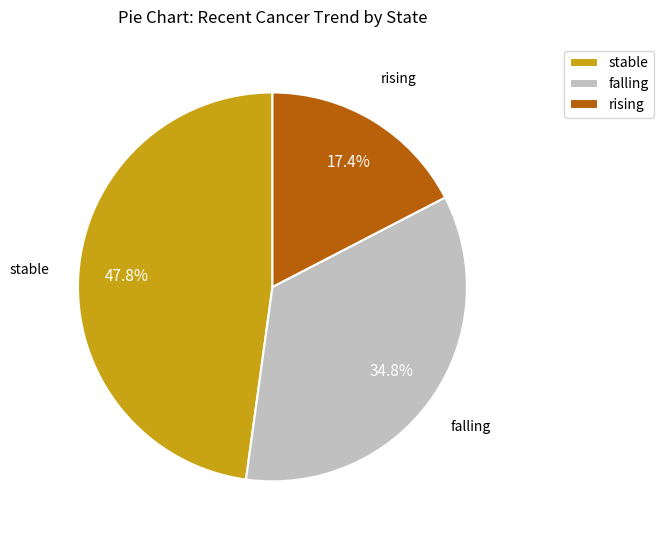

Which category has the biggest portion of the pie?

stable